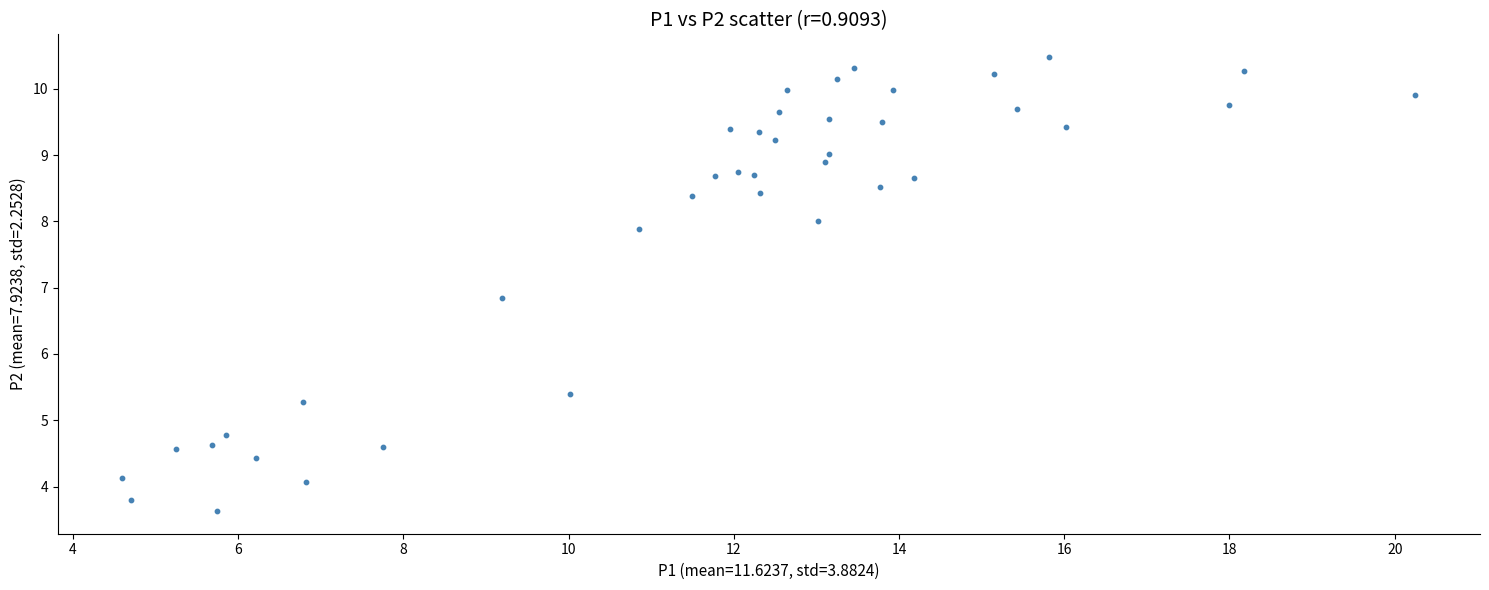

What is the range of X values (max minus min)?

15.7